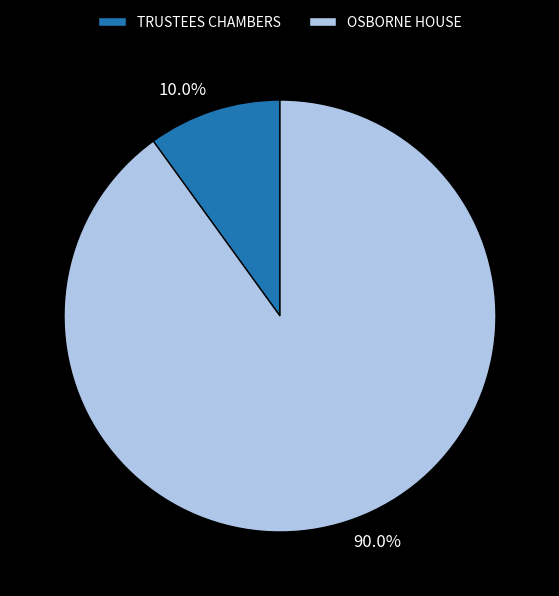

Does OSBORNE HOUSE represent more than half of the total?

Yes